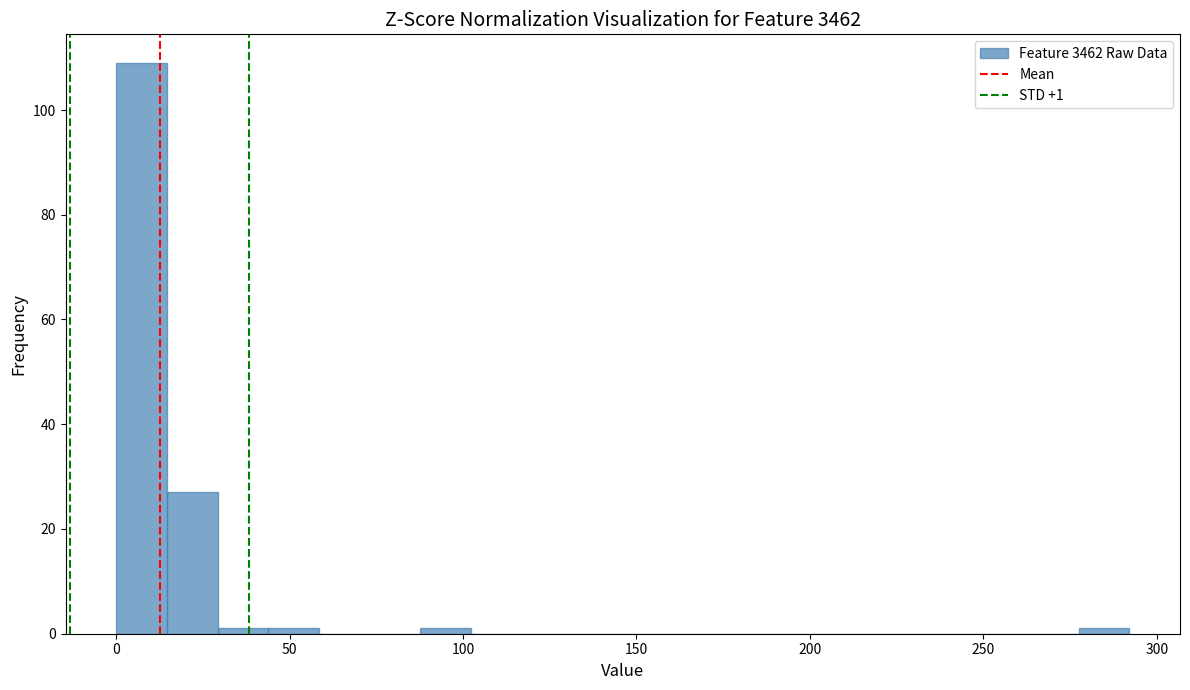

Read against the x-axis, roughly where is the centre of the tallest bar?

5